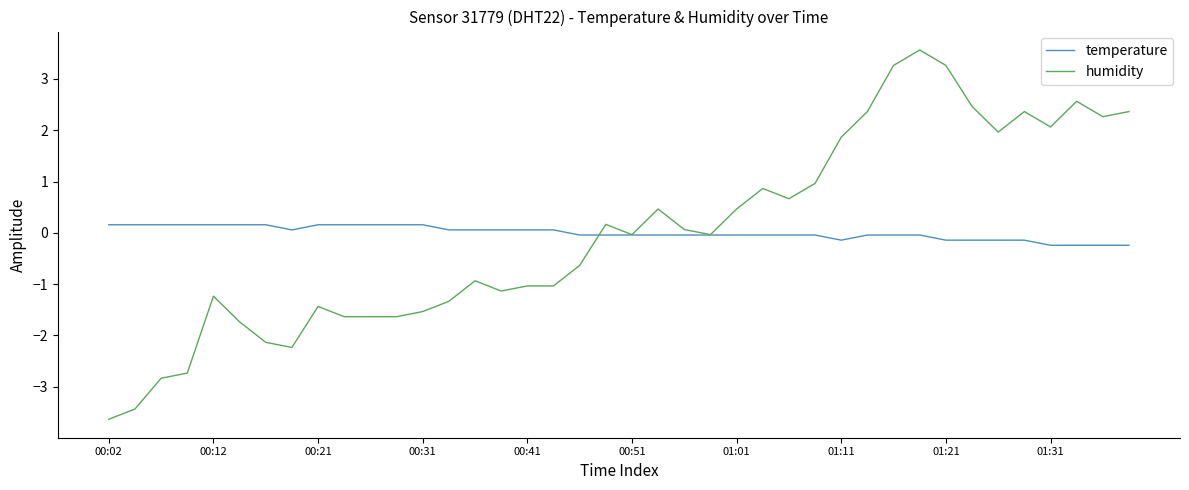

What is the greatest value displayed?

3.6